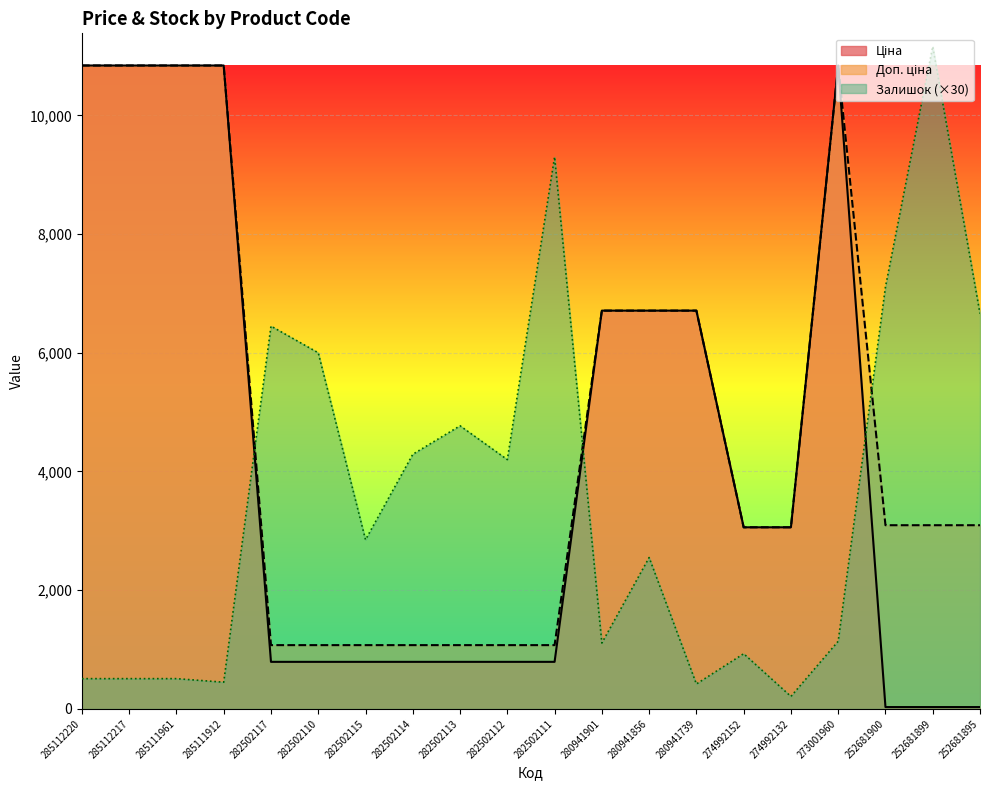

True or false: Доп. ціна and Ціна intersect in this chart.

False